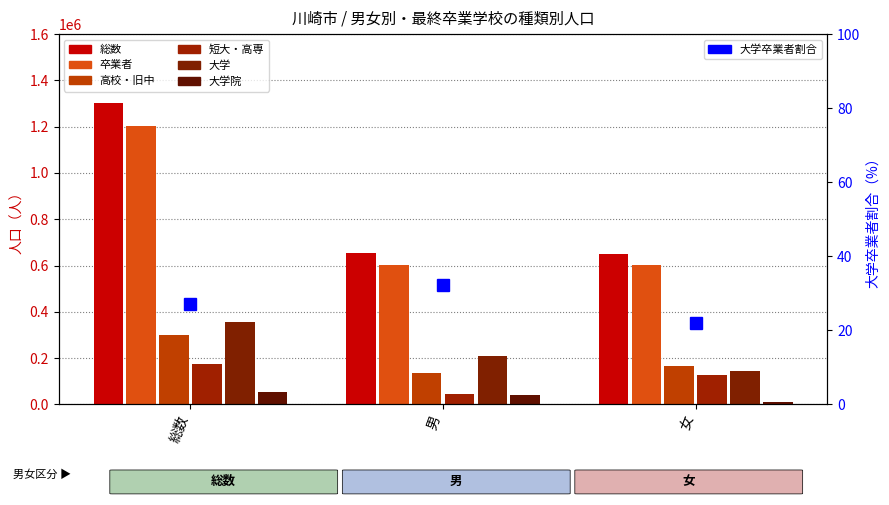

Rank the categories by 高校・旧中 value from lowest to highest.

男, 女, 総数